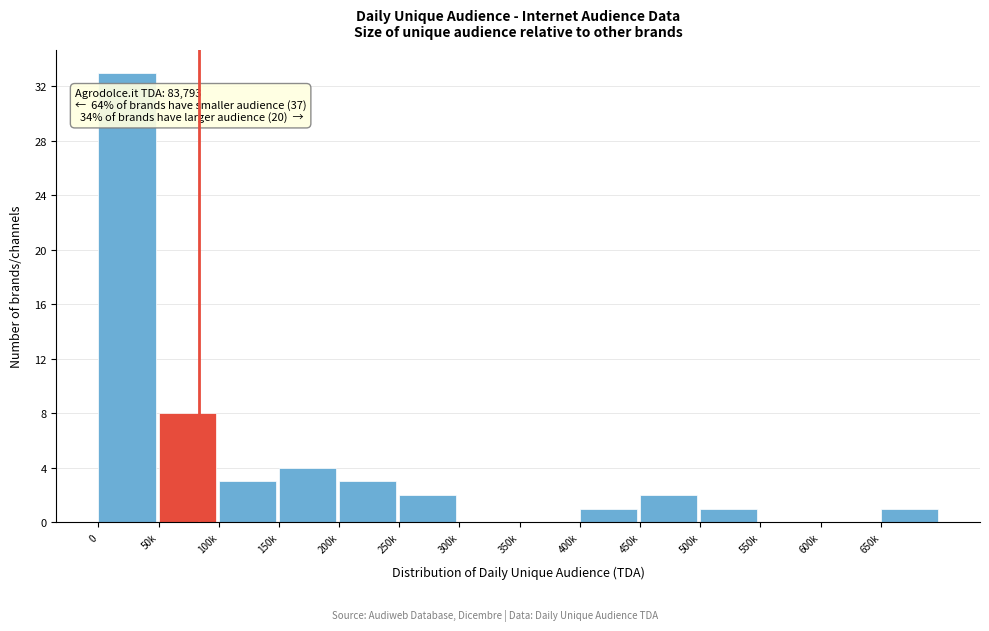

Reading left to right, extract all data points from this chart.

0=33	50k=8	100k=3	150k=4	200k=3	250k=2	300k=0	350k=0	400k=1	450k=2	500k=1	550k=0	600k=0	650k=1